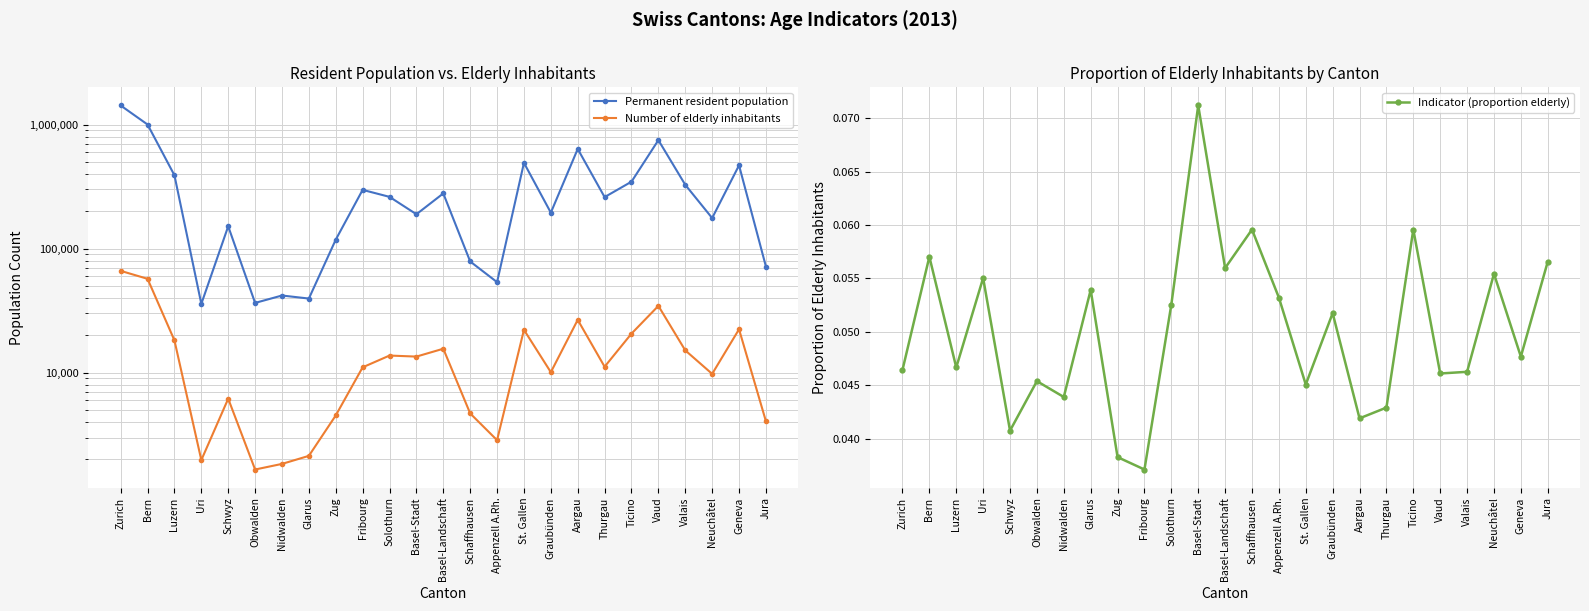

What is the label of the 17th point from the right?

Zug